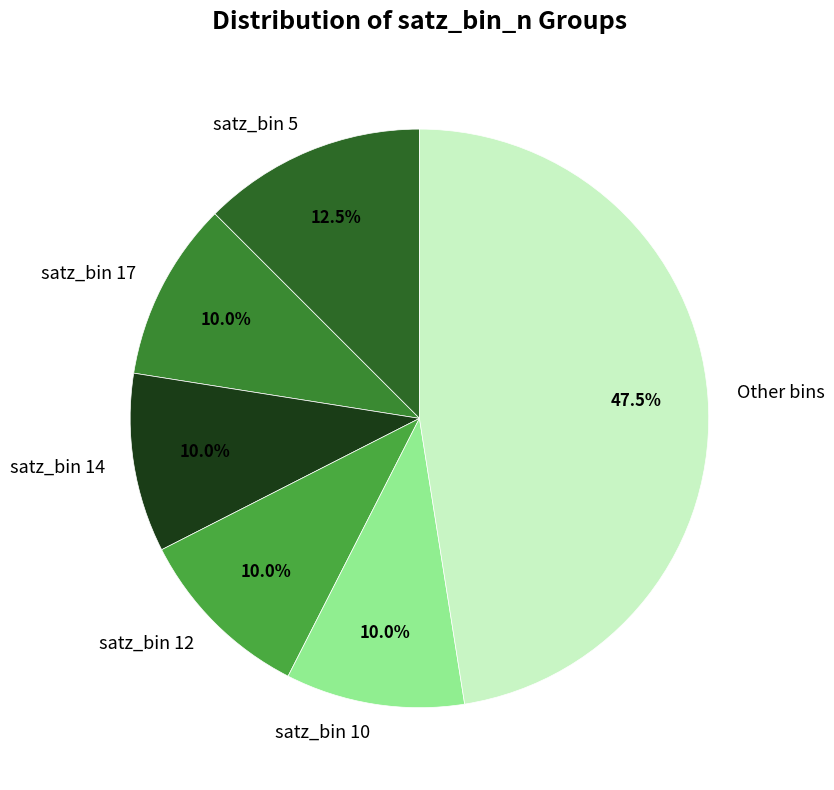

Is there a majority slice in this chart?

No